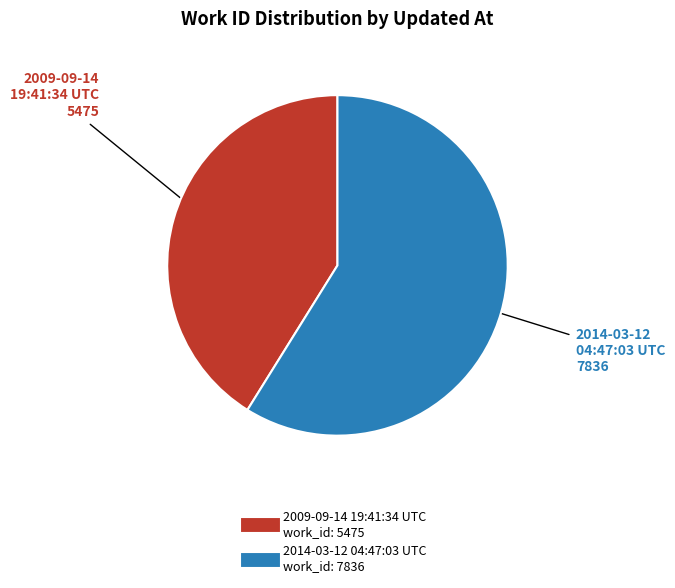

What is the largest slice in the pie chart?

2014-03-12 04:47:03 UTC